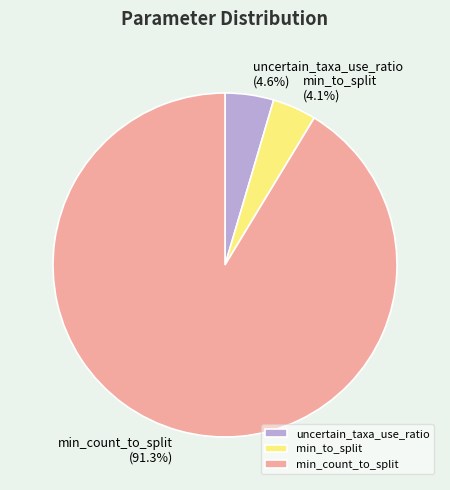

True or false: min_to_split accounts for 16% of the total.

False